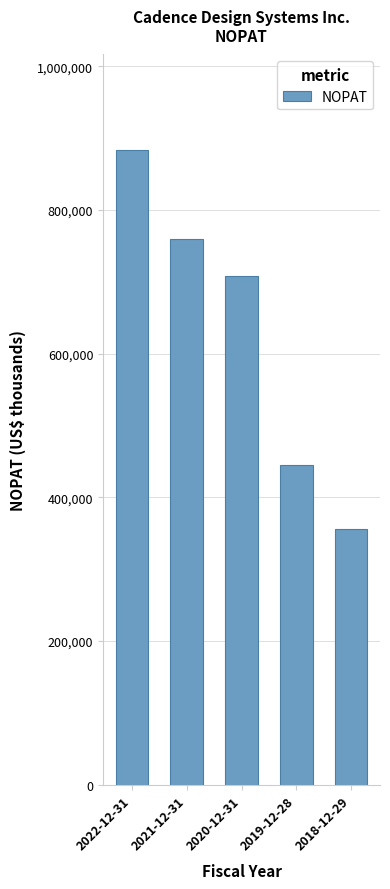

Reading left to right, what are all the values shown in this chart?

2022-12-31=883735	2021-12-31=760031	2020-12-31=708549	2019-12-28=445219	2018-12-29=355328